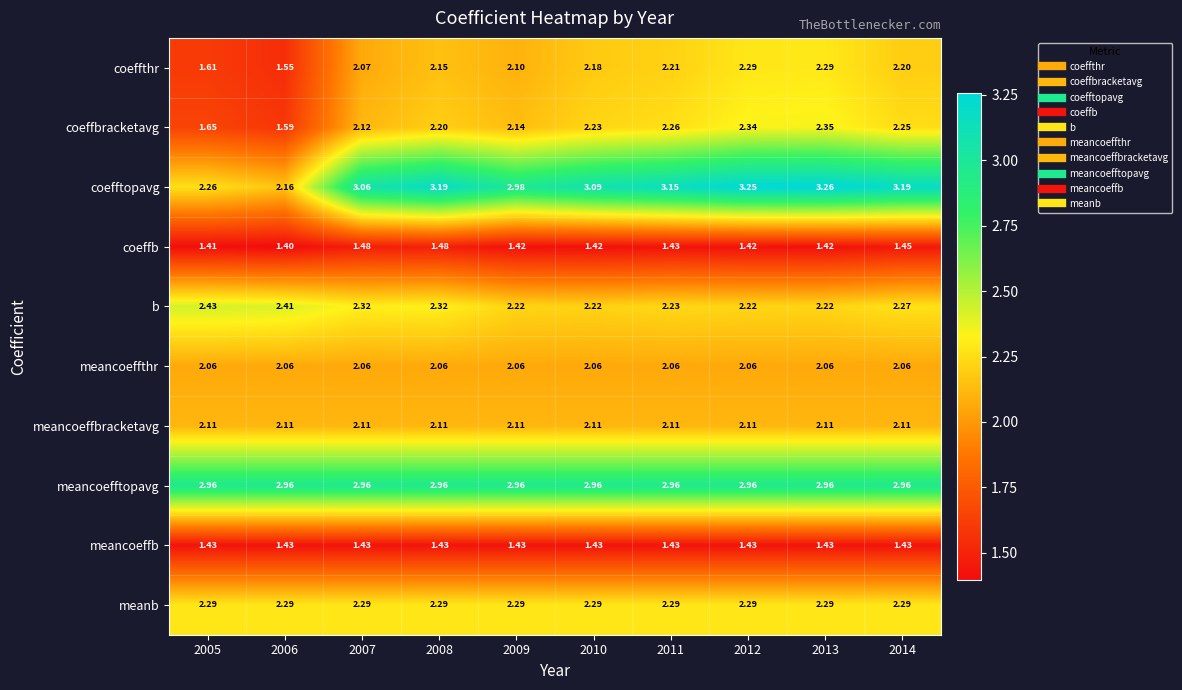

Between 2005 and 2007, which series saw the biggest shift?

coefftopavg